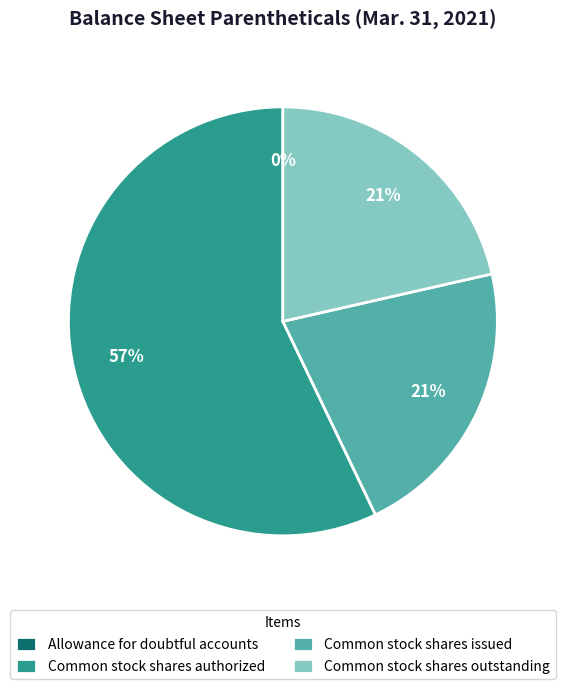

Is there a majority slice in this chart?

Yes